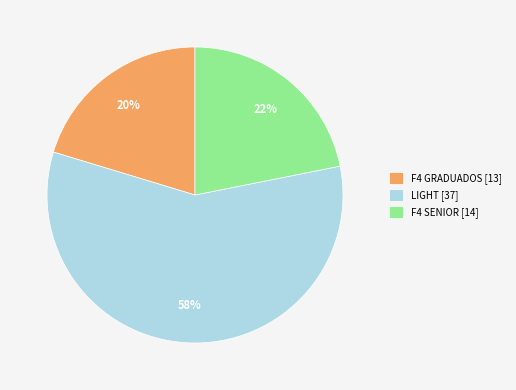

What percentage is the LIGHT [37] slice, to the nearest percent?

58%